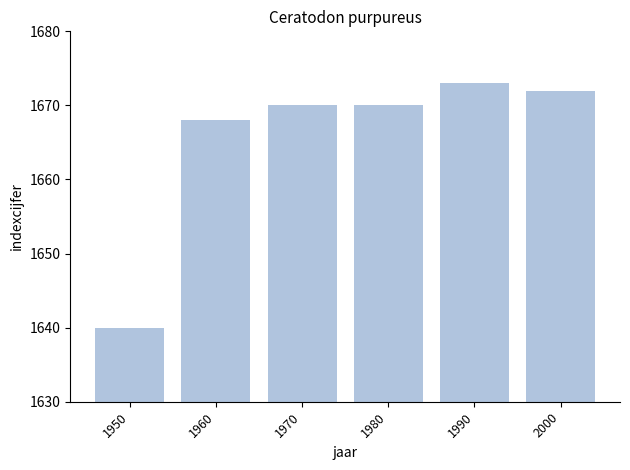

What is the difference between the values at 1990 and 1970?

3